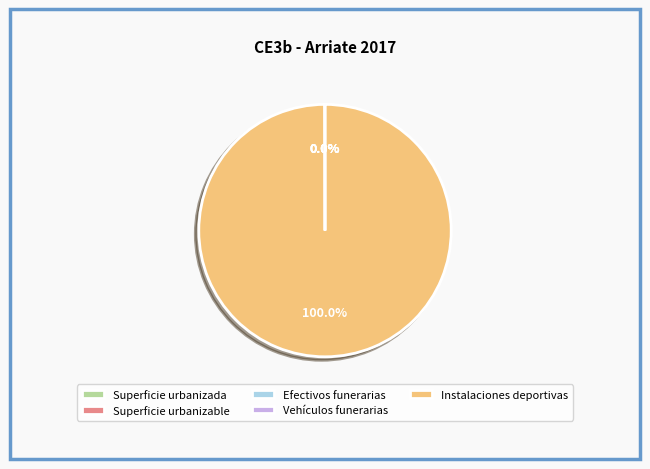

To the nearest percent, what is the average slice percentage?

20%